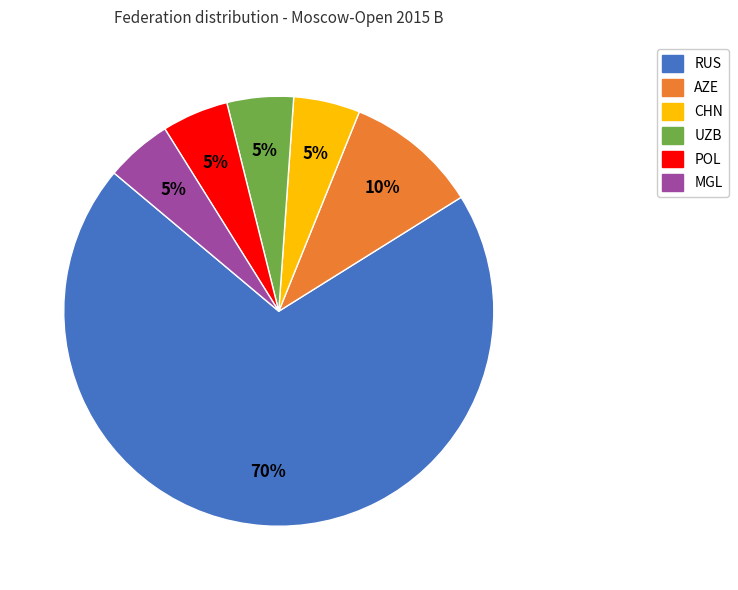

Does any single category account for the majority?

Yes